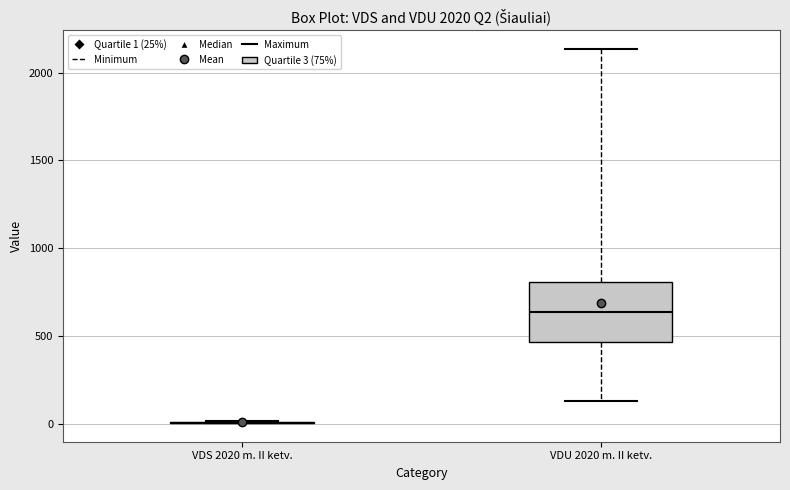

Reading left to right, read every box against the y-axis: the position of its median line, the range the box covers, and the ends of its whiskers. The values are not printed on the chart, so give them approximately, as read against the axis.

VDS 2020 m. II ketv.: box collapsed to a line at 0, whiskers 0 to 0
VDU 2020 m. II ketv.: median 650, box 450 to 800, whiskers 150 to 2150